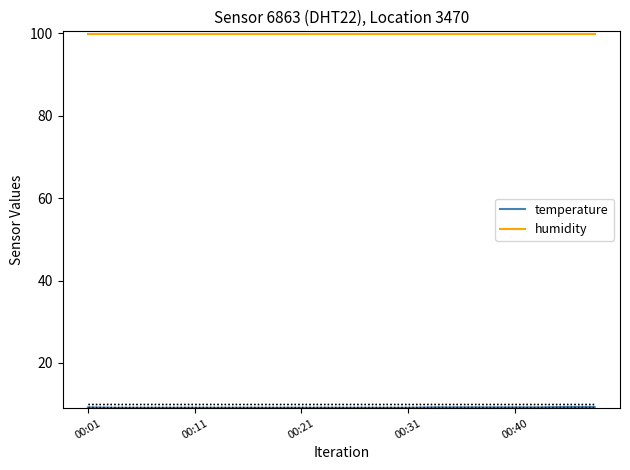

What is the greatest value displayed?

99.9